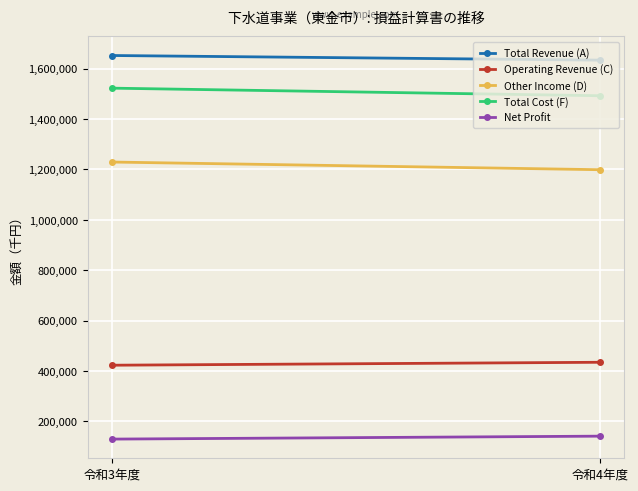

Rank the categories by Total Cost (F) value from lowest to highest.

令和4年度, 令和3年度